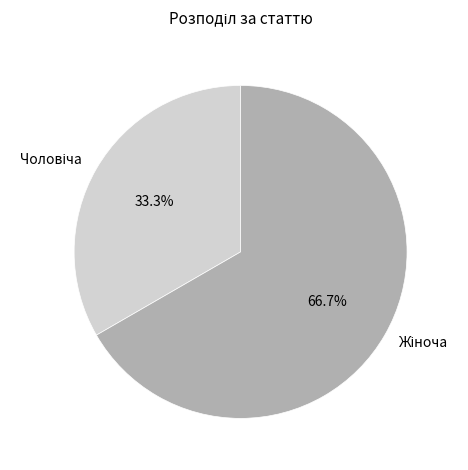

Is there any slice that represents more than half of the pie?

Yes